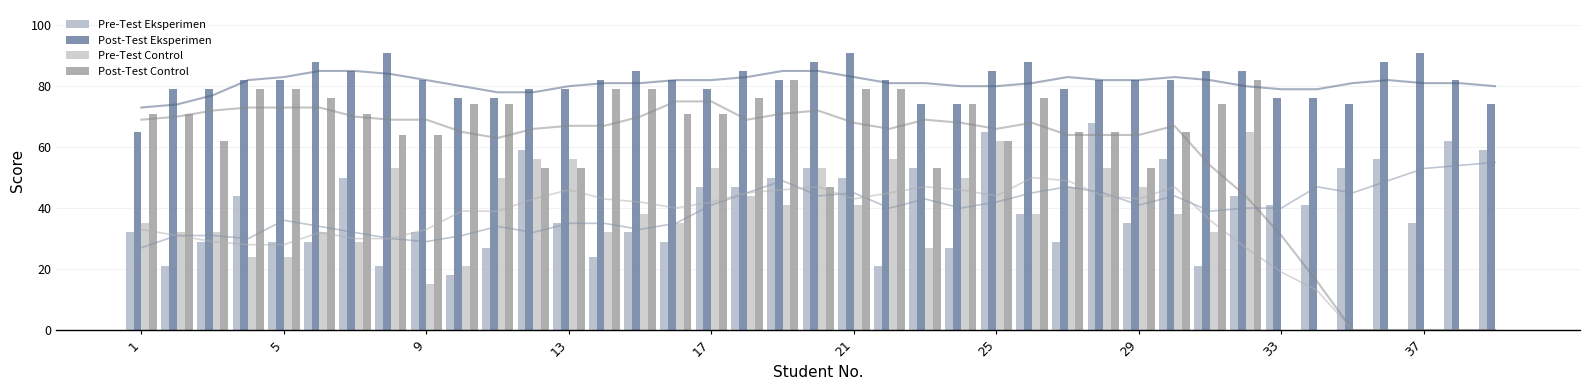

The Post-Test Control series shows 22 at 5. True or false?

False